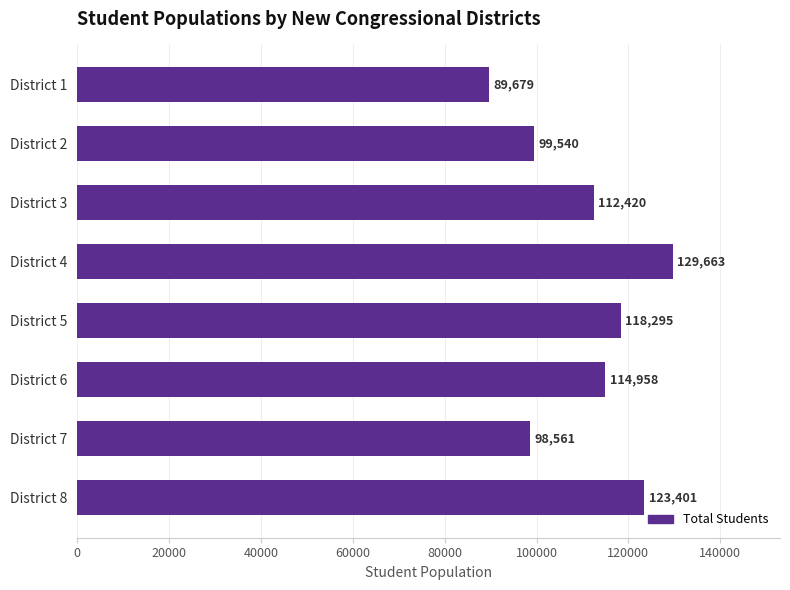

What is the approximate value at District 5, to the nearest 50?

118300